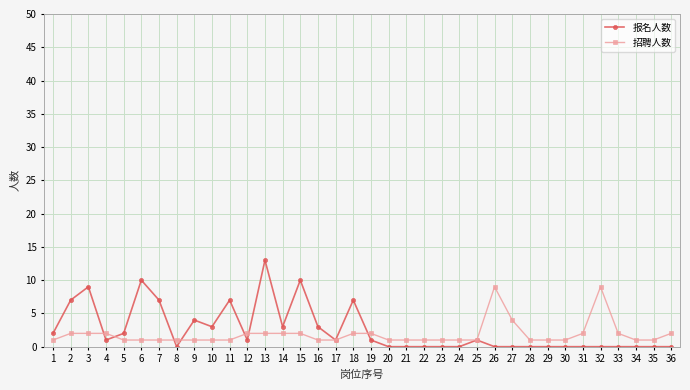

True or false: 报名人数 has more than 0 points higher than both neighbors.

True